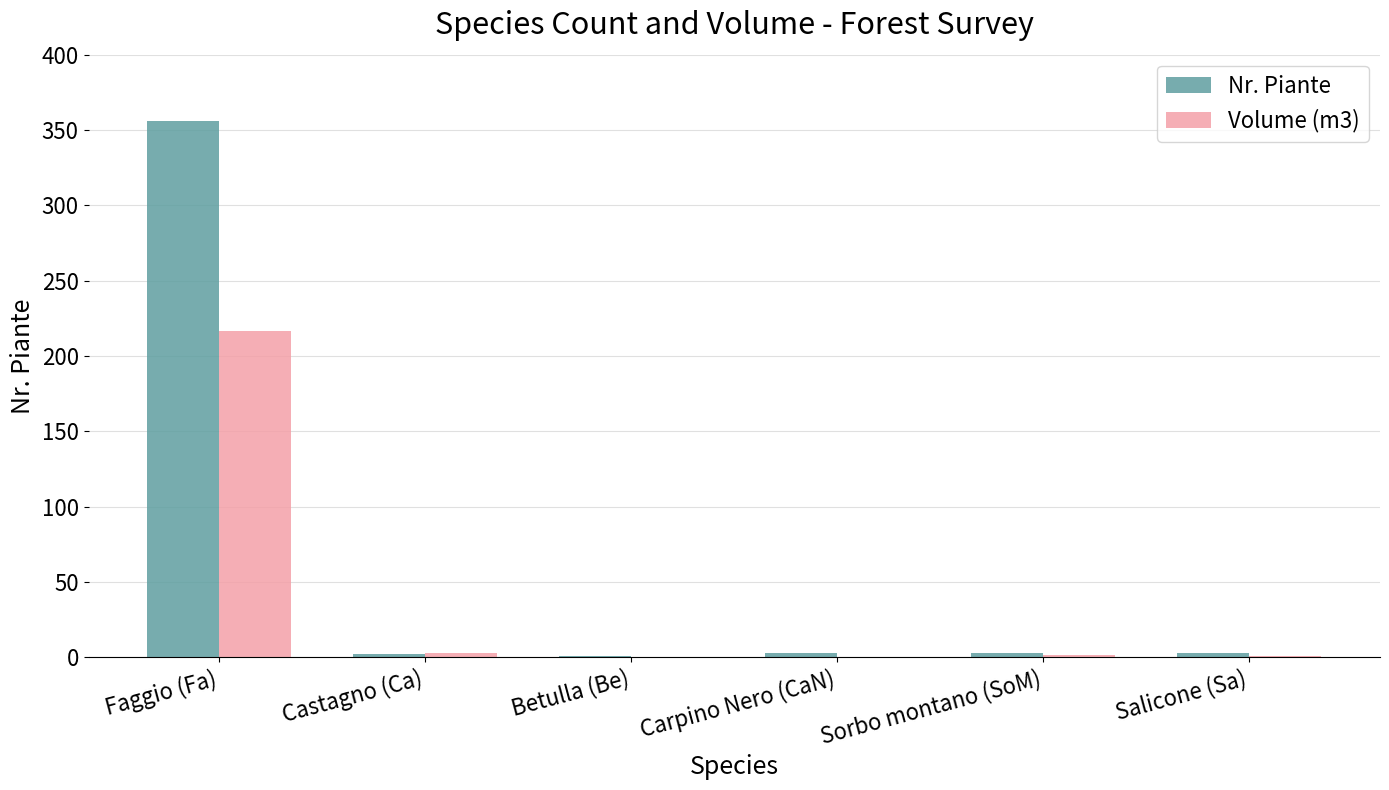

Which series changed the most between Faggio (Fa) and Betulla (Be)?

Nr. Piante